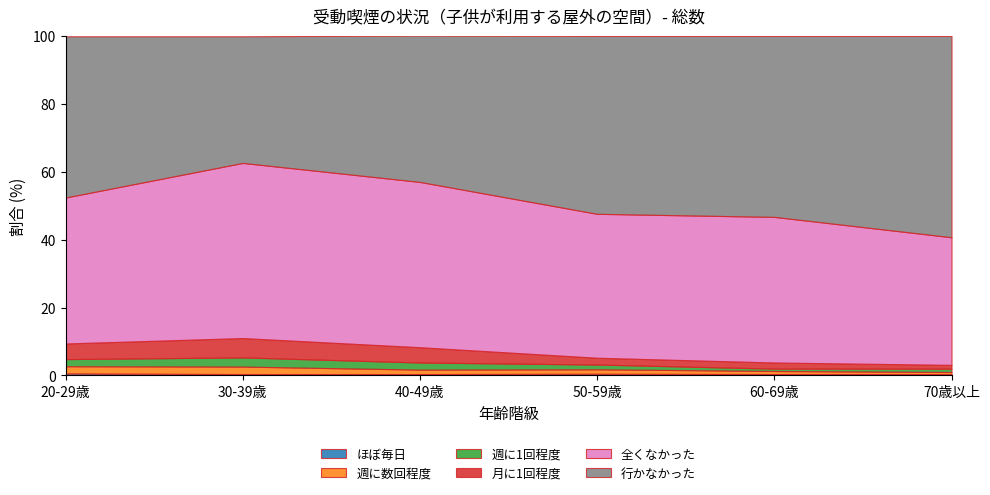

Reading left to right, transcribe all the data shown in this chart.

ほぼ毎日: 0.6	0.4	0.4	0.5	0.4	0.4
週に数回程度: 2.1	2.2	1.3	1.3	0.9	0.6
週に1回程度: 2.1	2.7	2.1	1.4	0.7	1.0
月に1回程度: 4.6	5.7	4.5	2.0	1.8	1.1
全くなかった: 43.0	51.6	48.7	42.4	42.9	37.6
行かなかった: 47.5	37.3	43.1	52.4	53.3	59.3